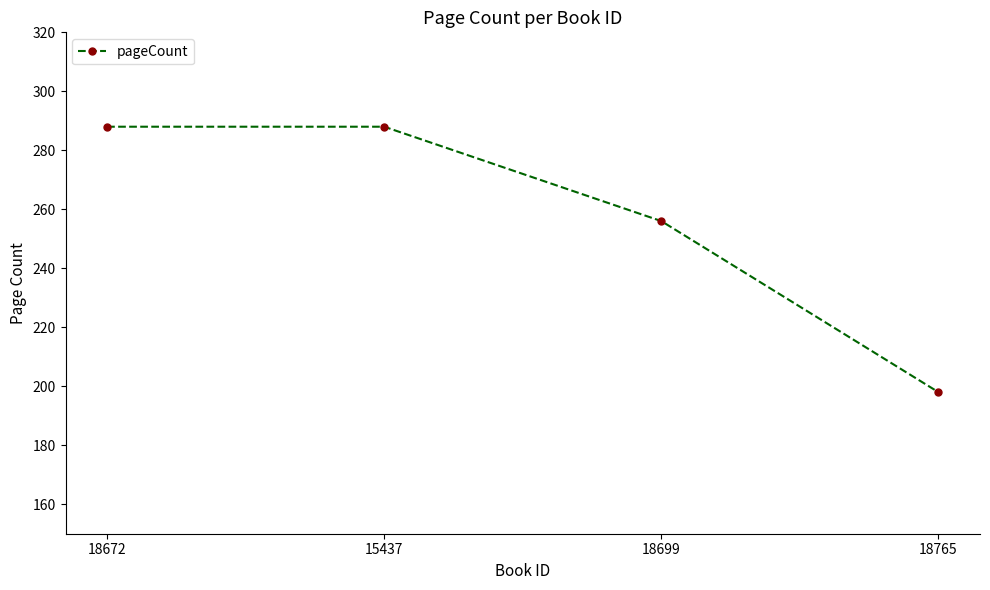

The chart shows a value of 105 at 18672. True or false?

False